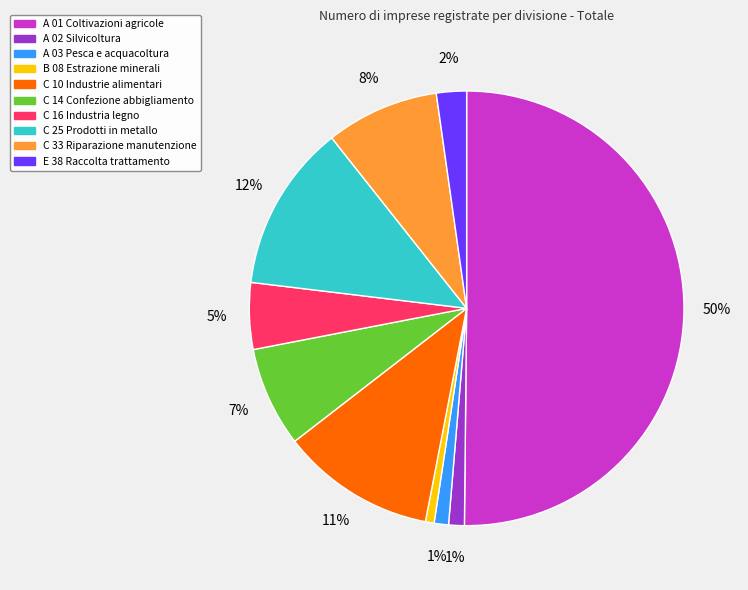

Is it true that C 16 Industria legno is 5% of the pie?

True